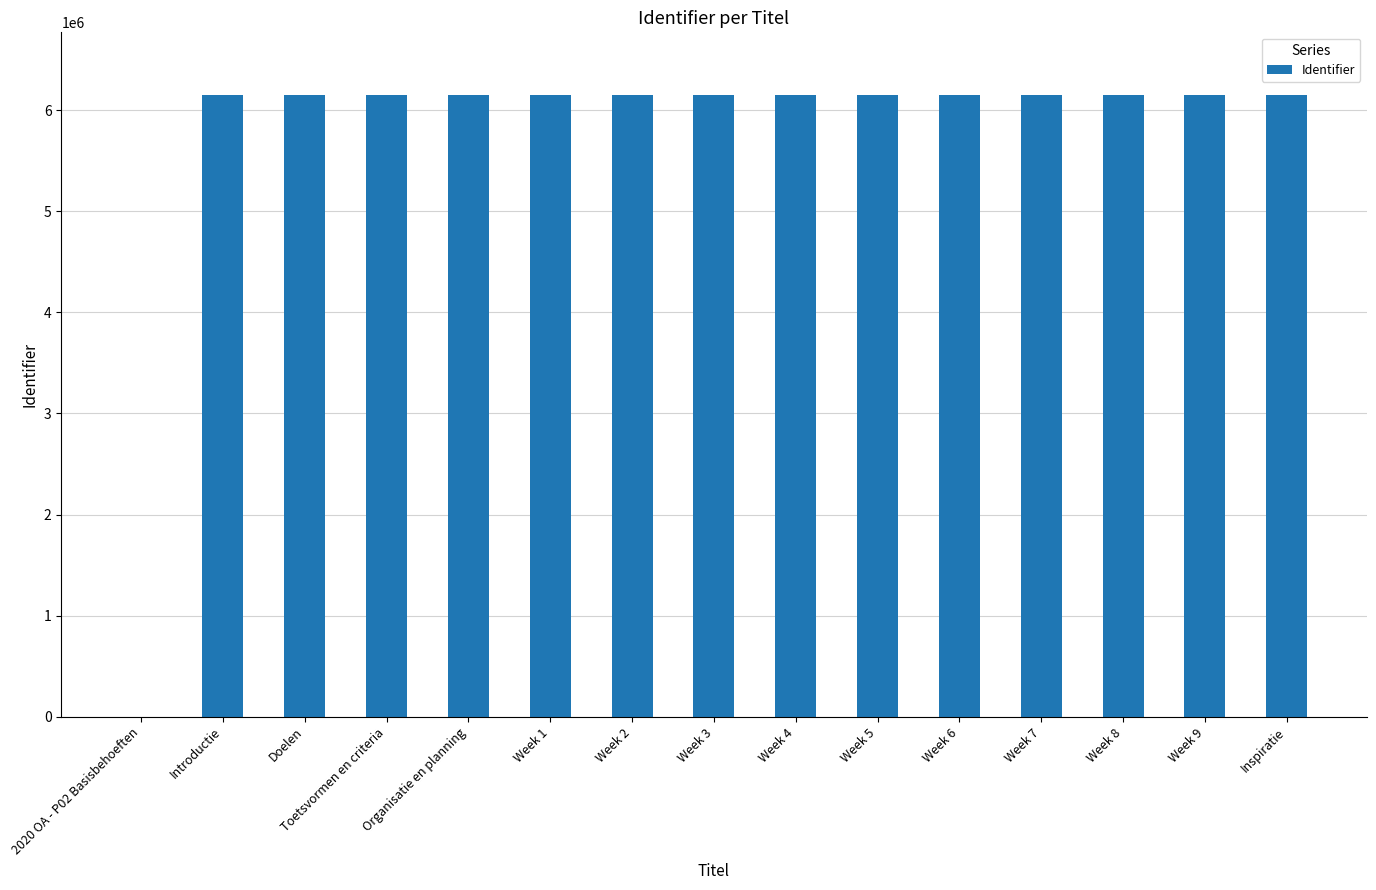

What is the sum of all values?

86181646